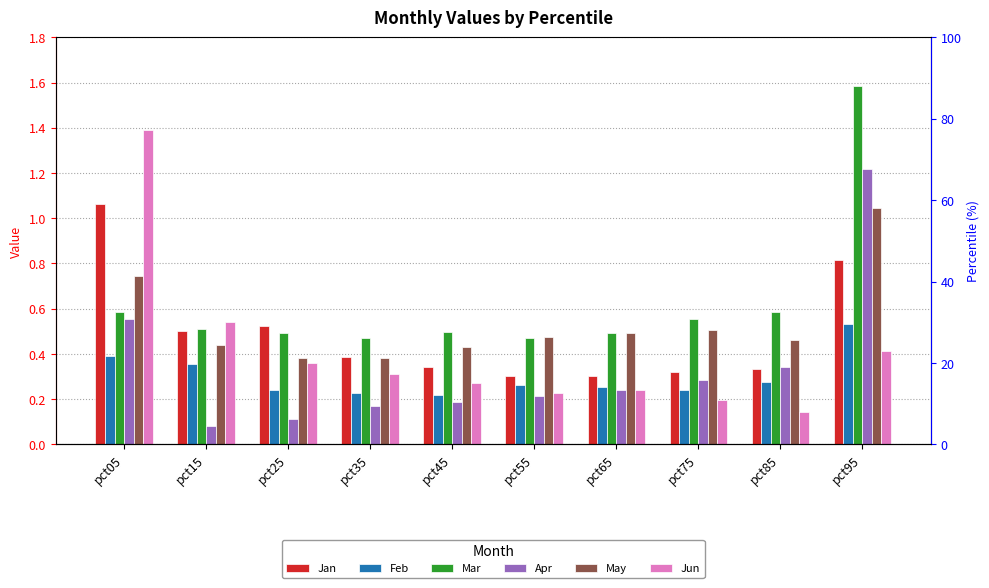

Which series has the widest spread of values?

Jun